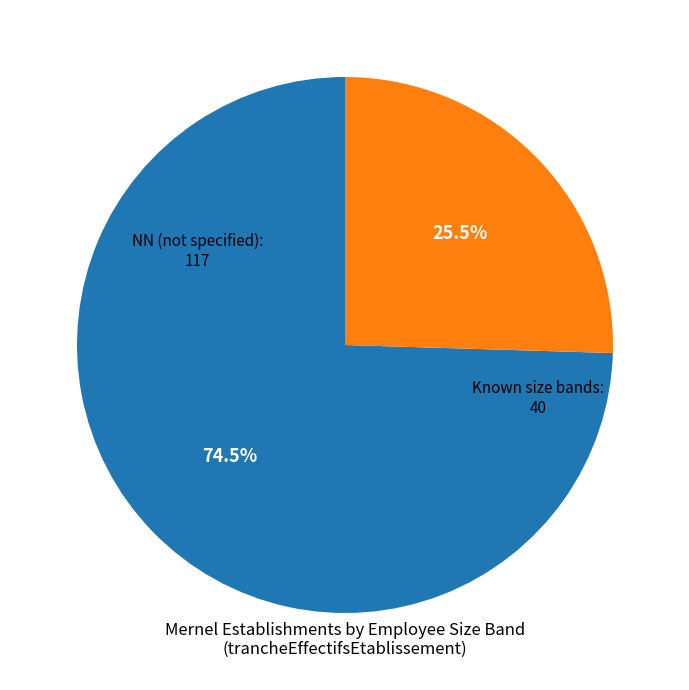

Does any single category account for the majority?

Yes